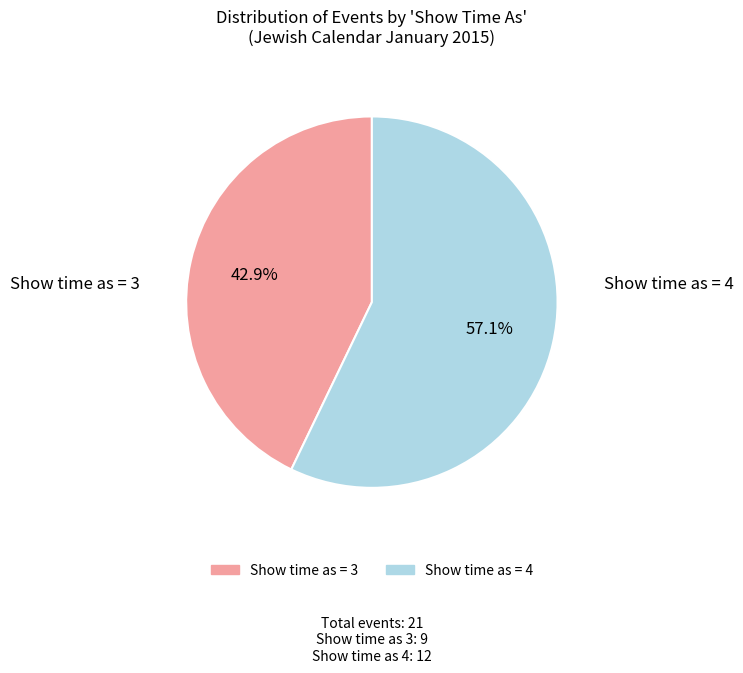

What is the total percentage of Show time as = 3 and Show time as = 4?

100.0%